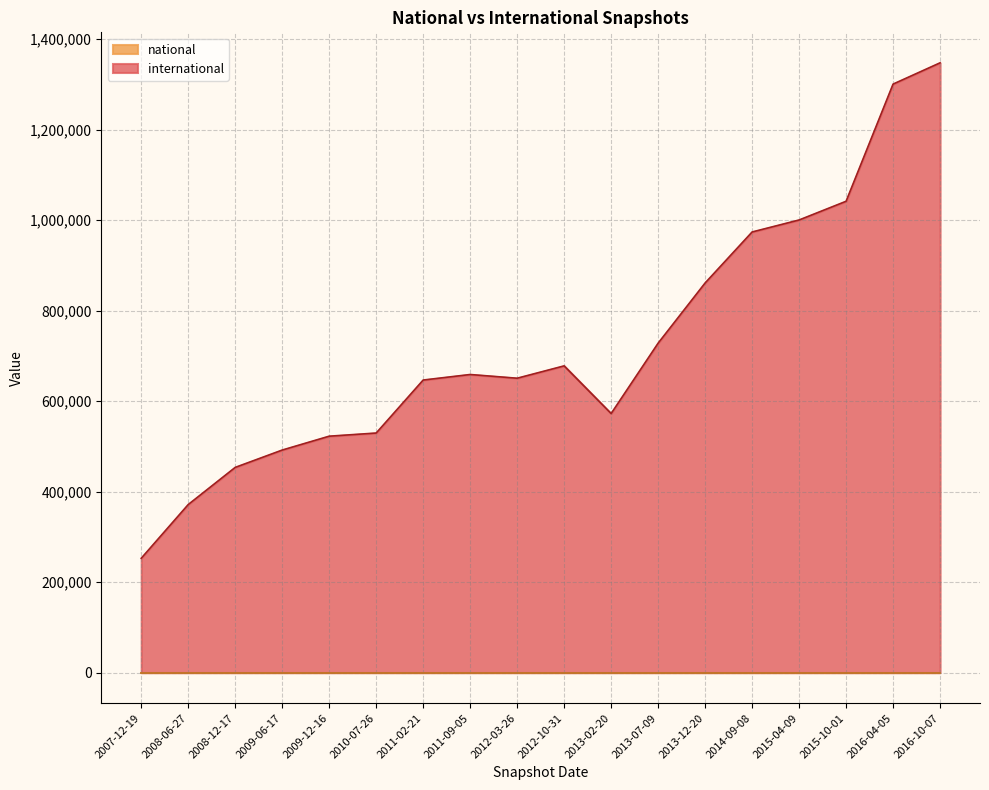

What is the greatest value displayed?

1347484